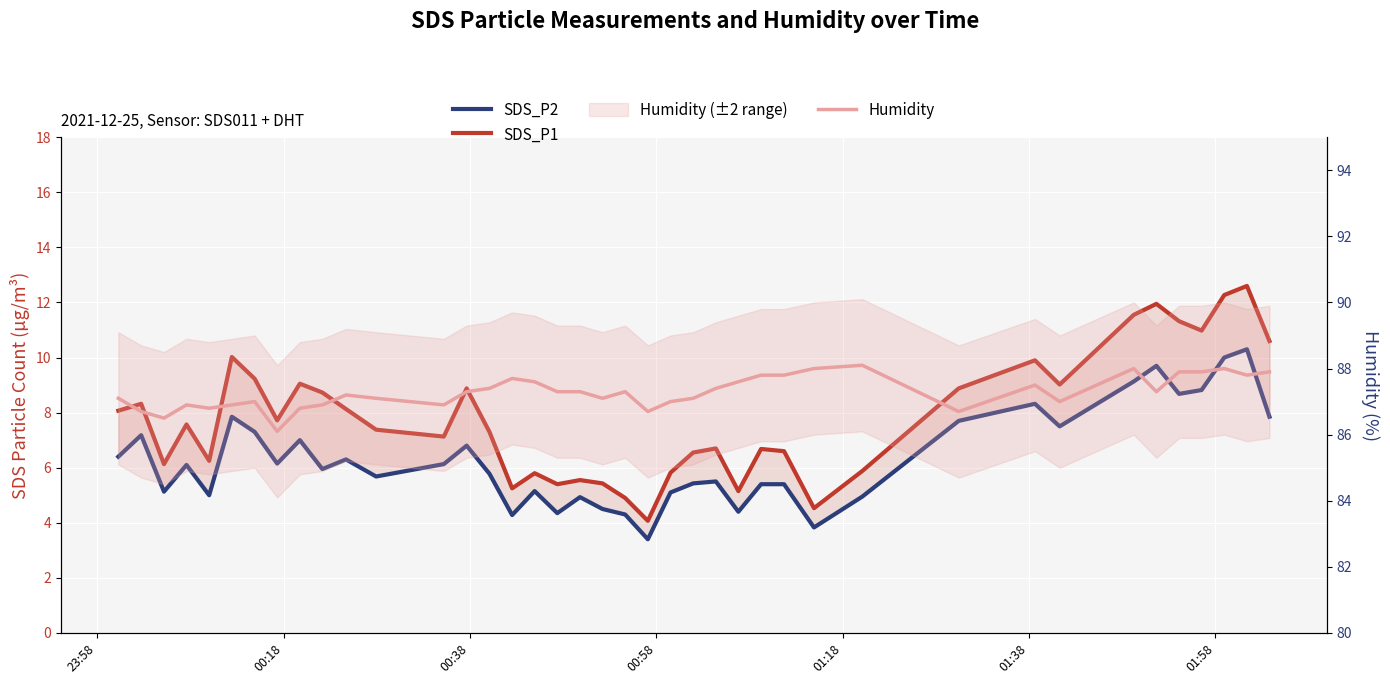

What is the difference between the second highest and minimum values in the SDS_P1 series?

8.2